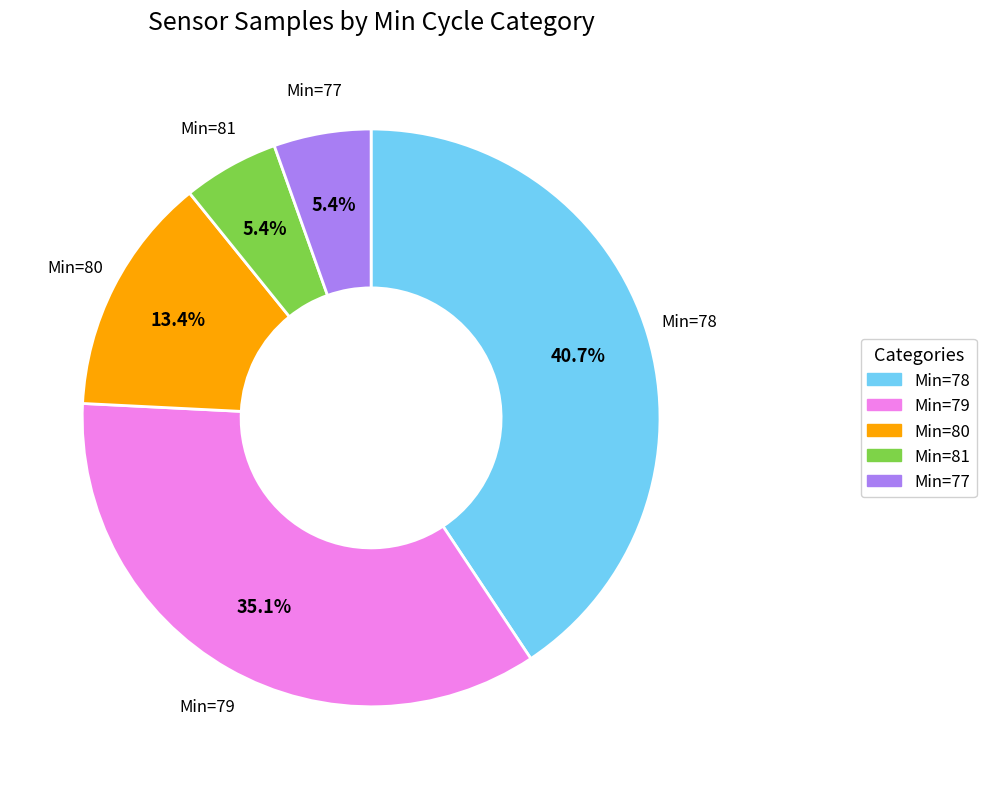

Is there a majority slice in this chart?

No